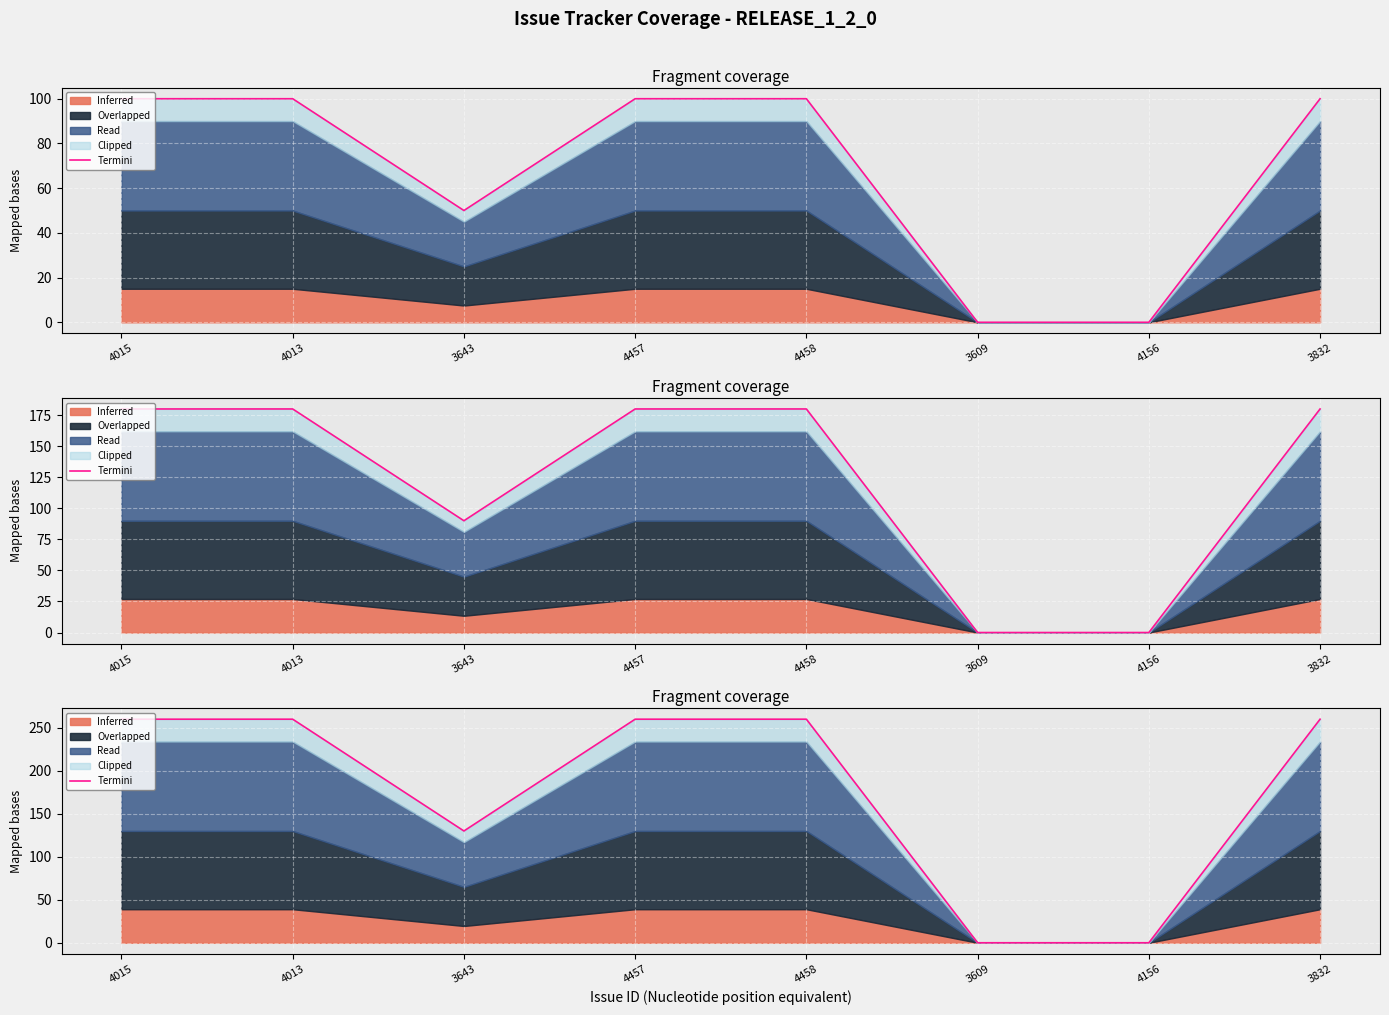

True or false: there are more than 2 points higher than both neighbors.

False